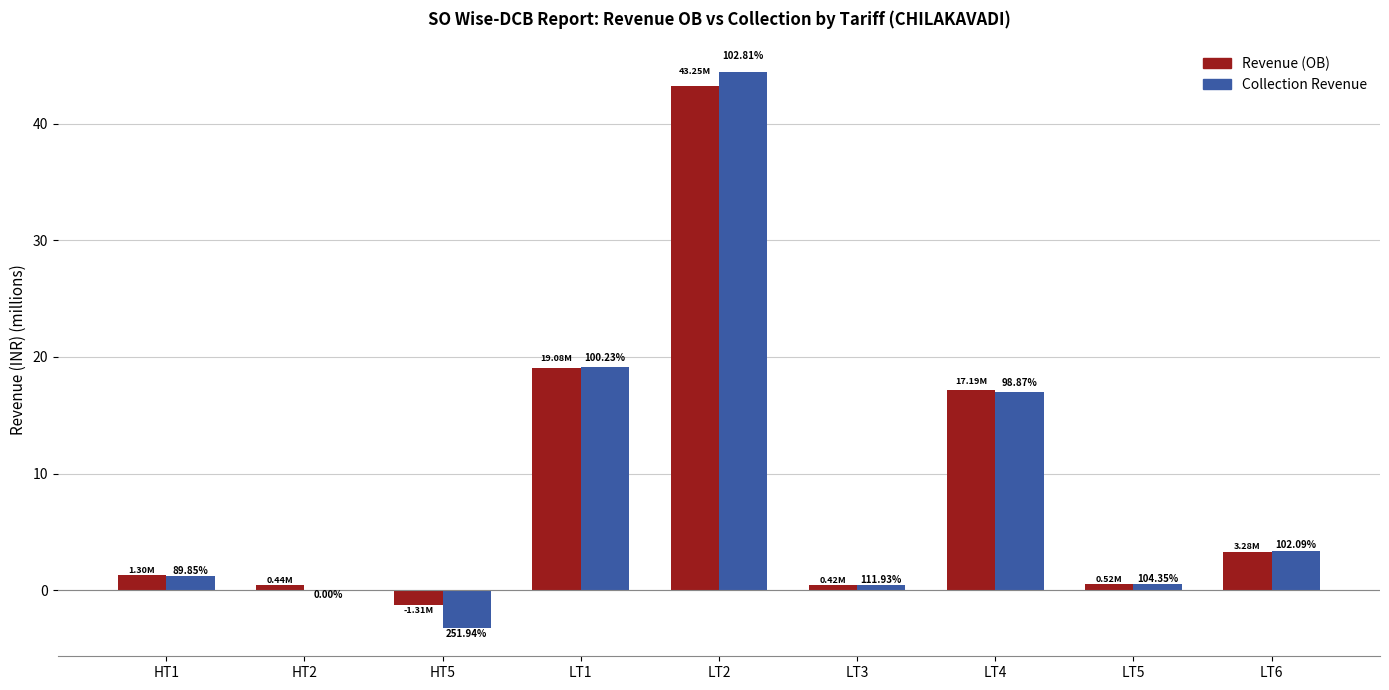

What is the sum of all Collection Revenue values?

82.8